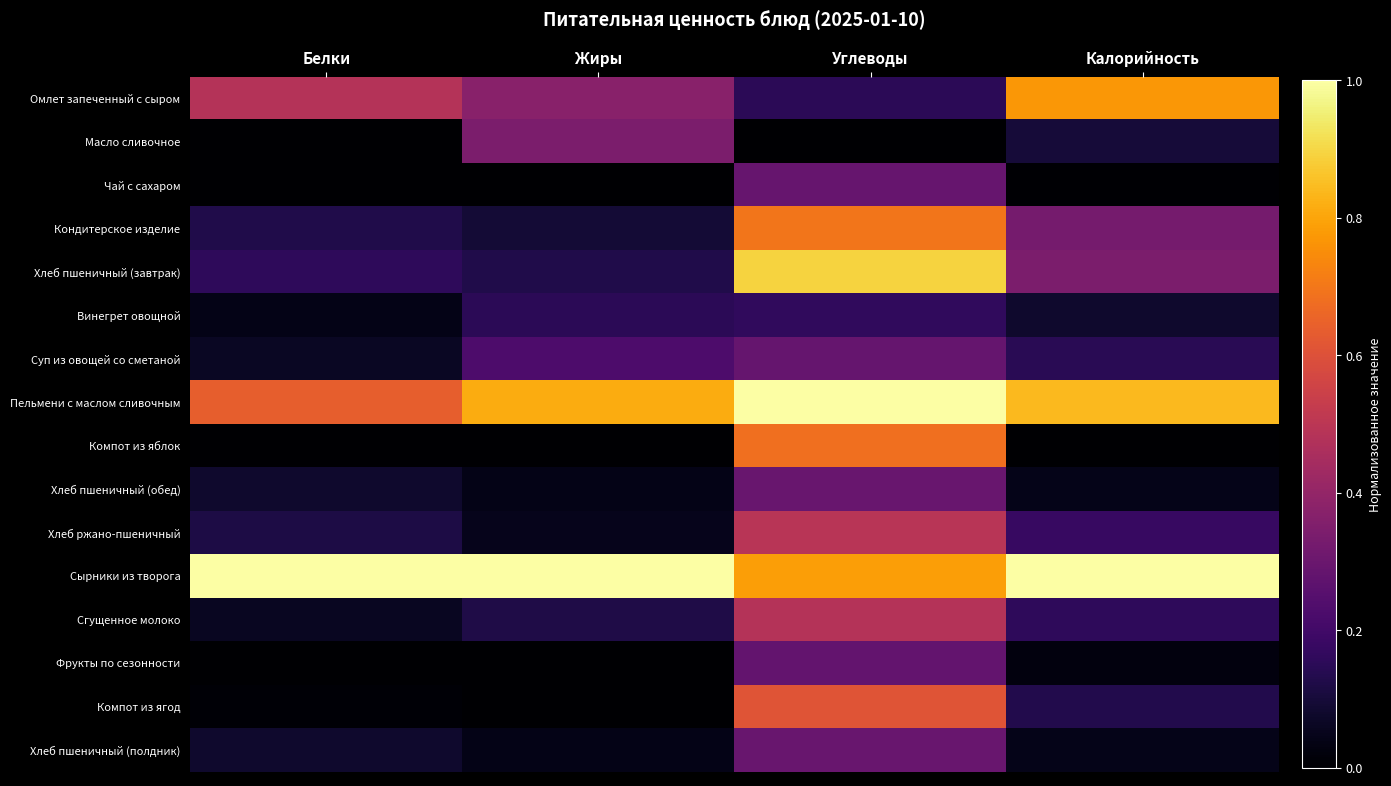

Which series has the largest total across all categories?

Сырники из творога